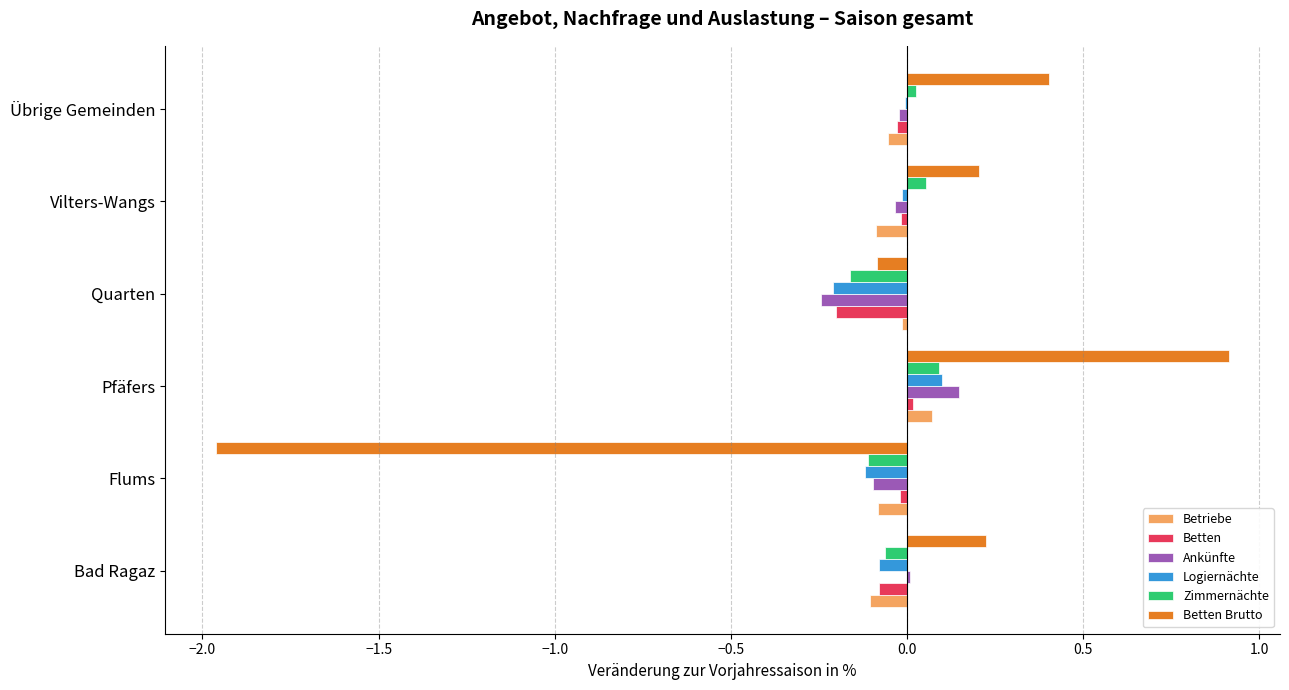

Between Flums and Quarten, which series saw the biggest shift?

Betten Brutto